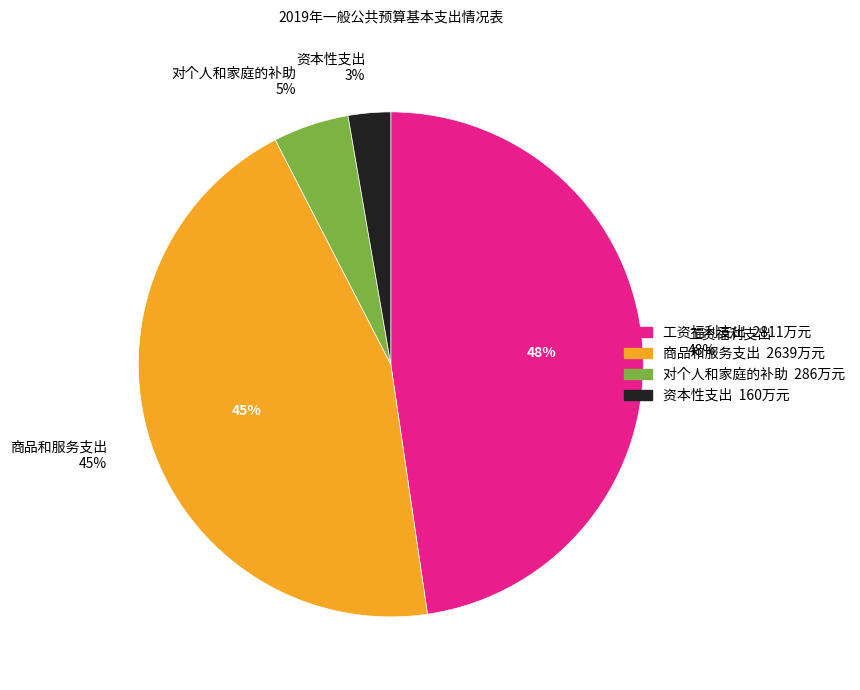

Combined, do 商品和服务支出 and 资本性支出 account for over 50%?

No